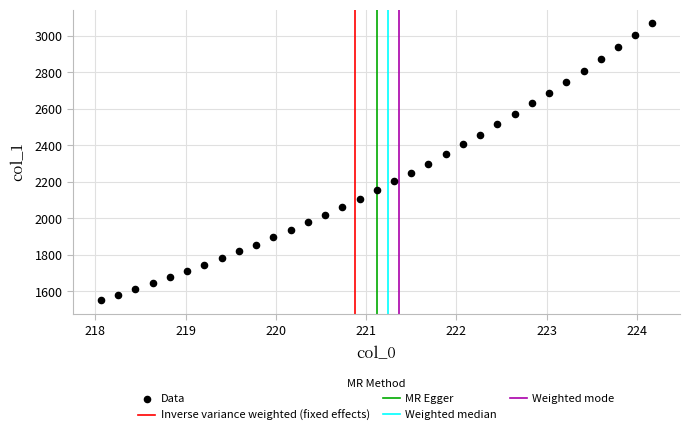

What is the range of X values (max minus min)?

6.1